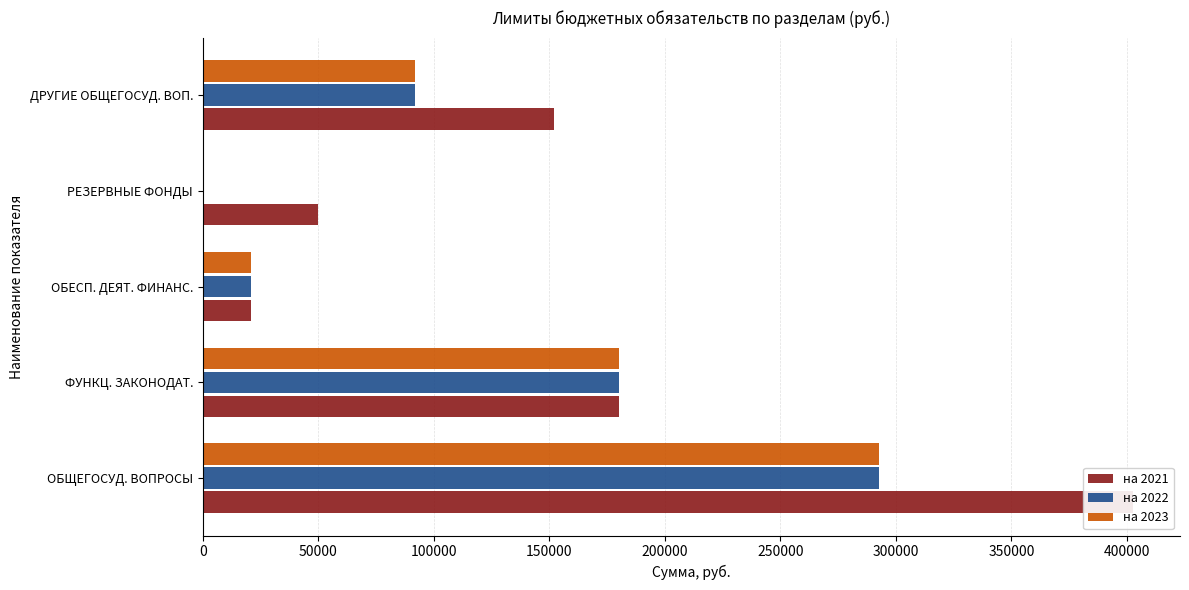

The на 2021 series shows 305585 at ФУНКЦ. ЗАКОНОДАТ.. True or false?

False